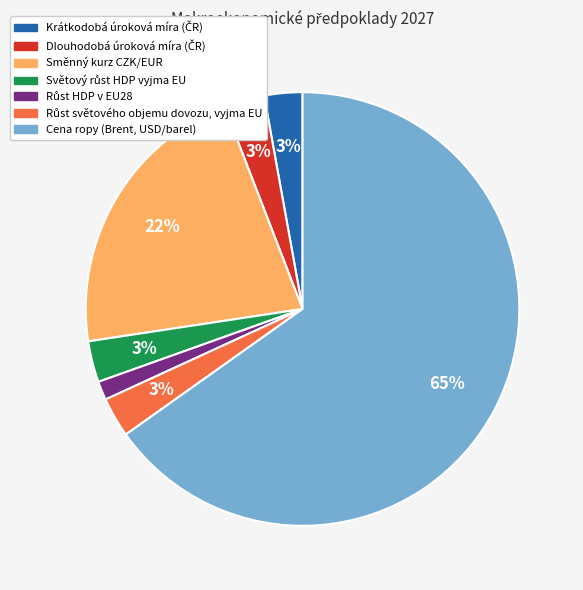

To the nearest percent, what is the difference between the largest and smallest slice percentages?

64%